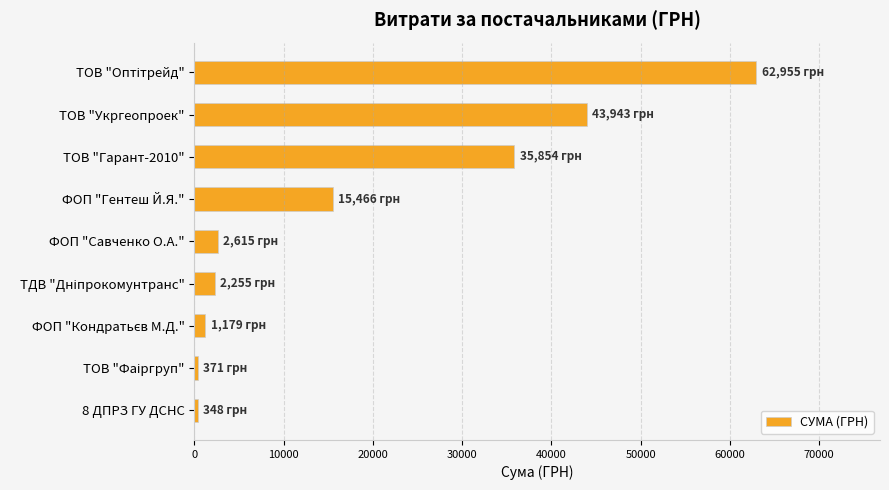

What is the average value?

18331.8